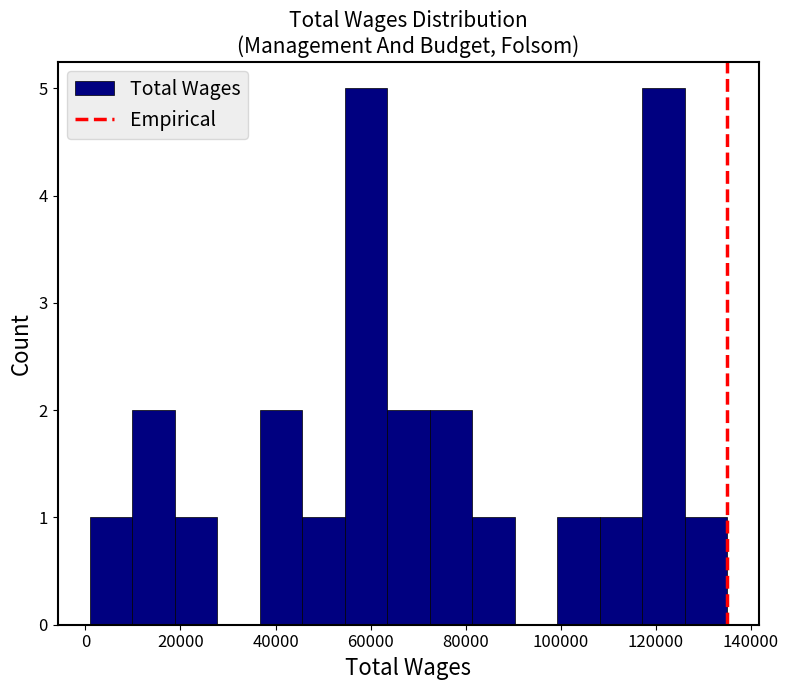

What is the height of the bar covering 126000 to 136000 on the x-axis? Neither the bar edges nor the heights are printed on the chart, so give them approximately, as read against the axes.

1